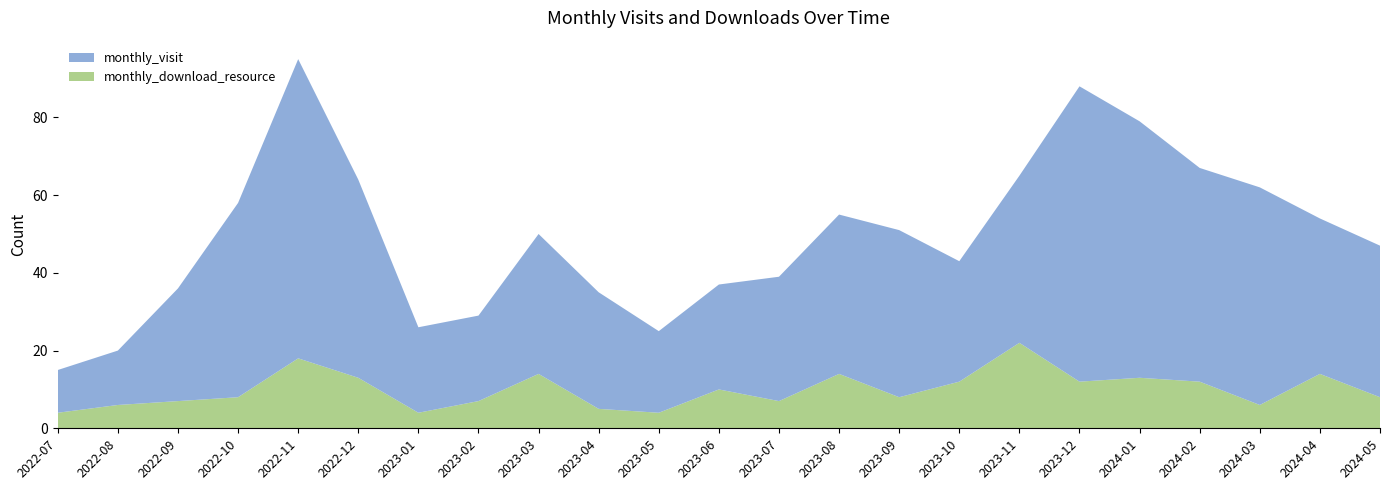

Reading left to right, extract all data points from this chart.

monthly_visit: 11	14	29	50	77	51	22	22	36	30	21	27	32	41	43	31	43	76	66	55	56	40	39
monthly_download_resource: 4	6	7	8	18	13	4	7	14	5	4	10	7	14	8	12	22	12	13	12	6	14	8